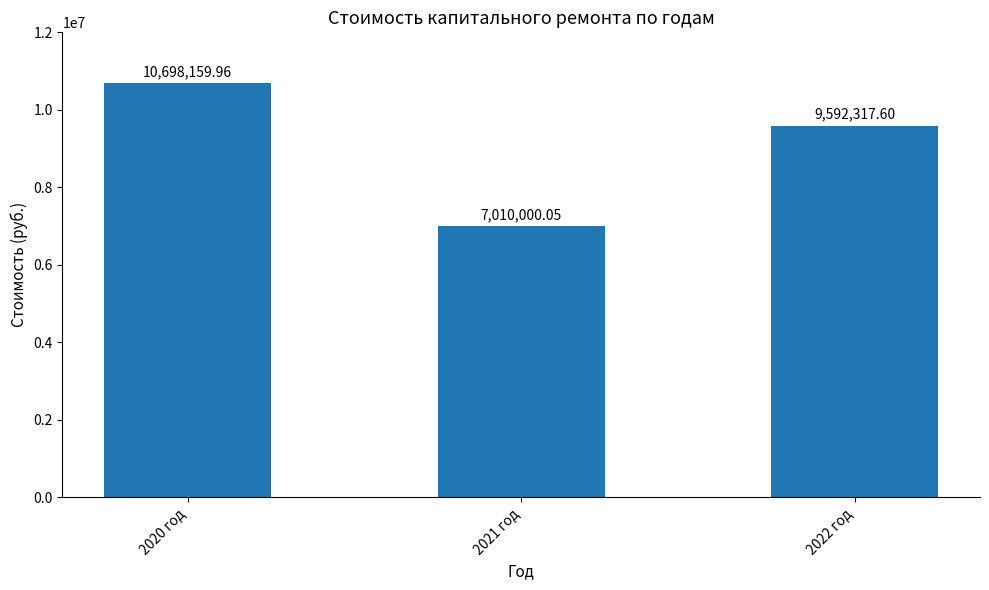

What is the average value?

9100159.2